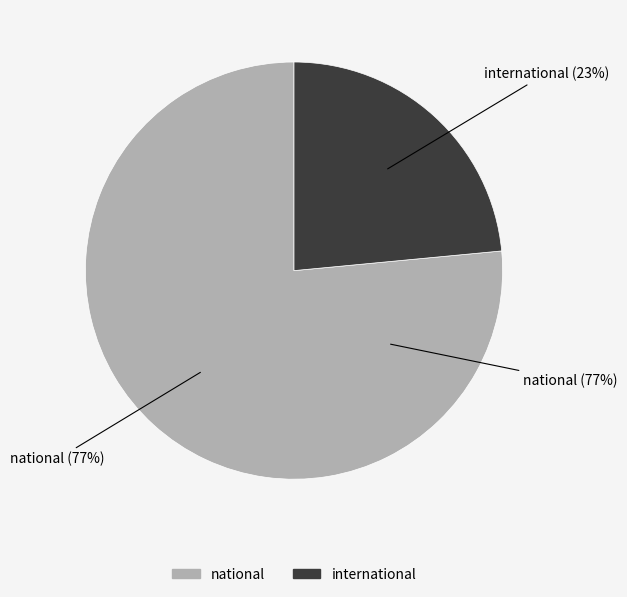

Does international represent more than half of the total?

No